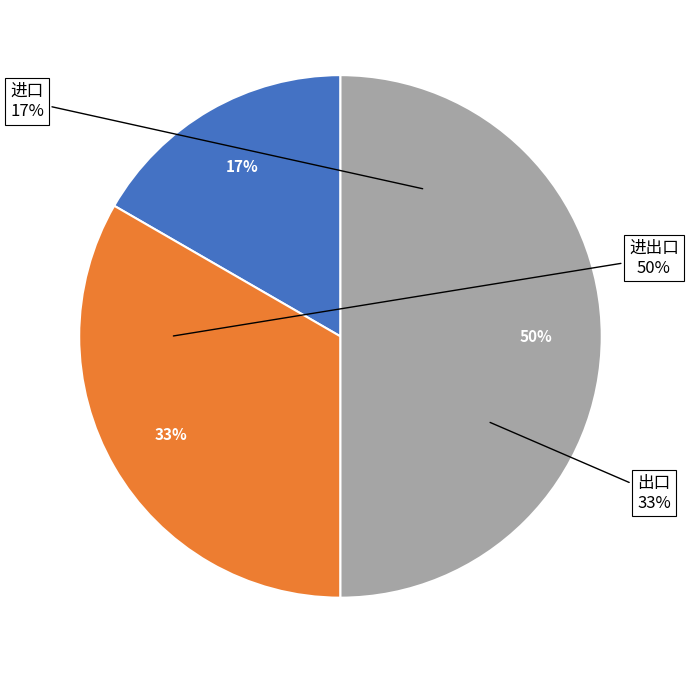

Does 进口 account for over 50% of the chart?

No